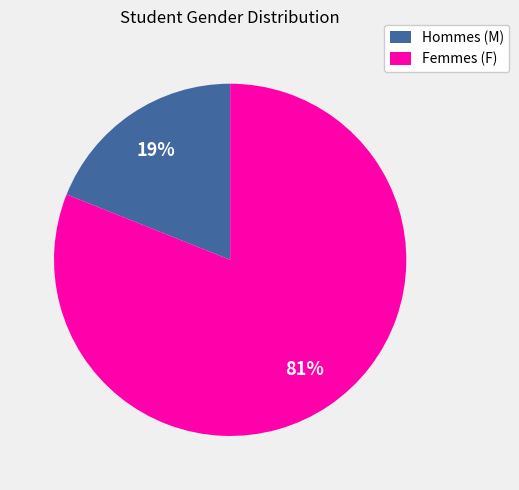

Is it true that Hommes (M) is 29% of the pie?

False